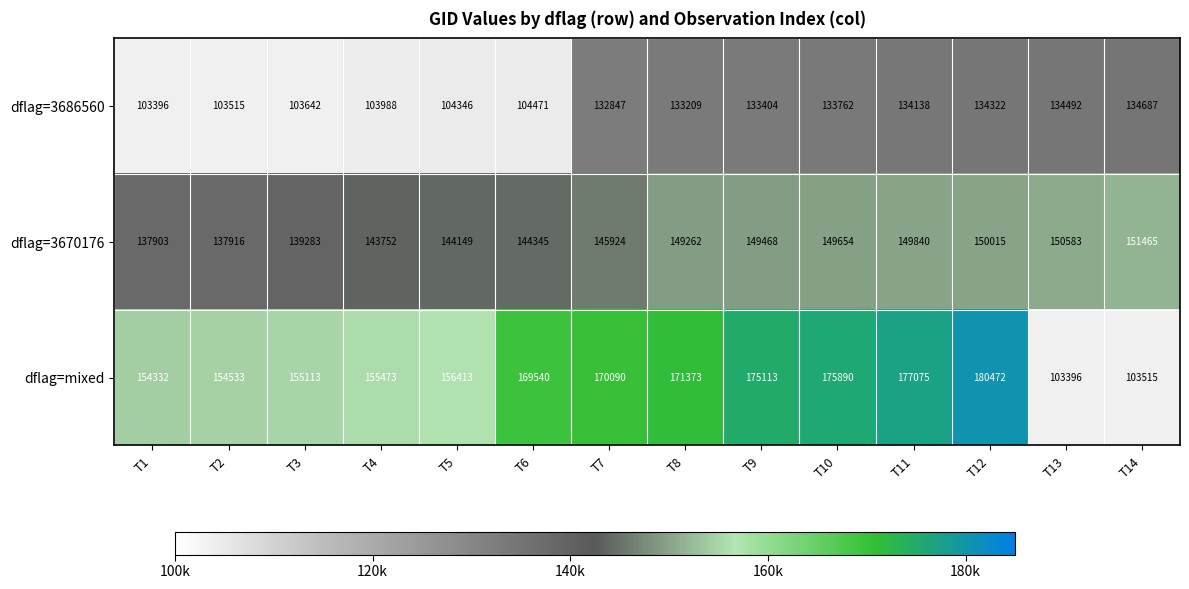

Which series changed the most between T7 and T10?

dflag=mixed